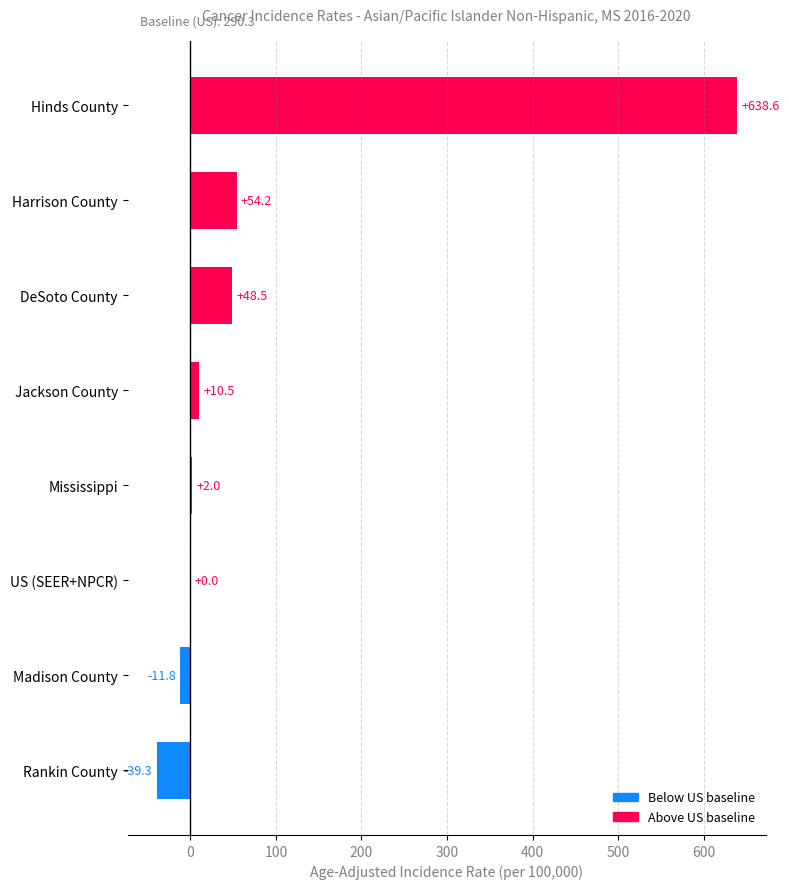

What is the change in value from Hinds County to Mississippi?

-636.6